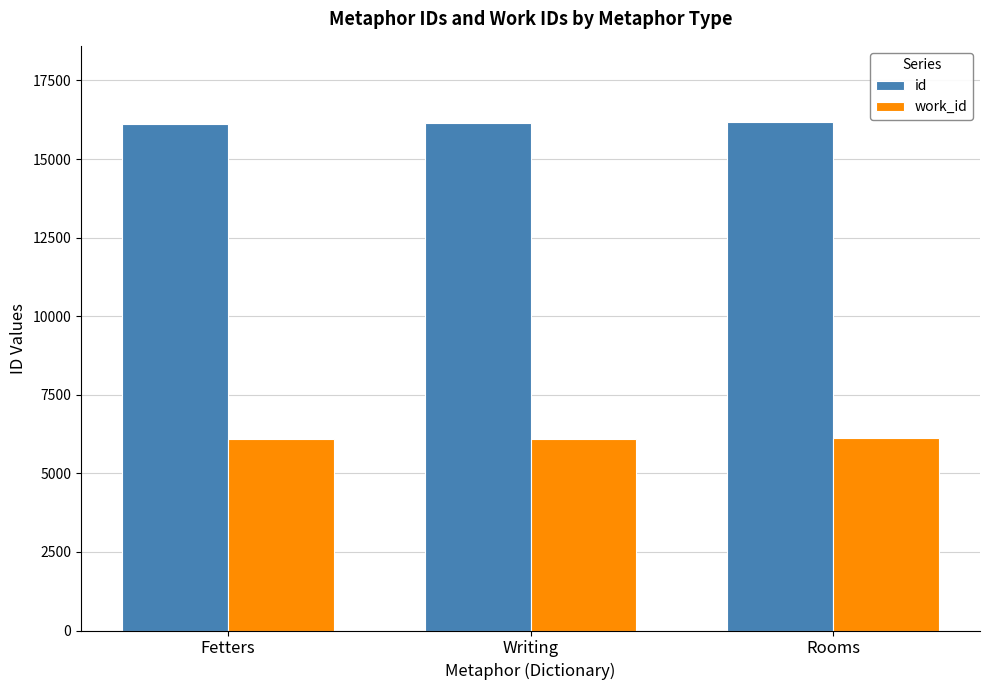

Which series has the largest total across all categories?

id